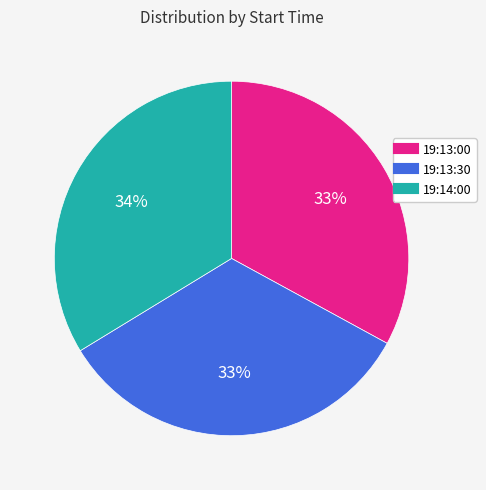

Is there a majority slice in this chart?

No